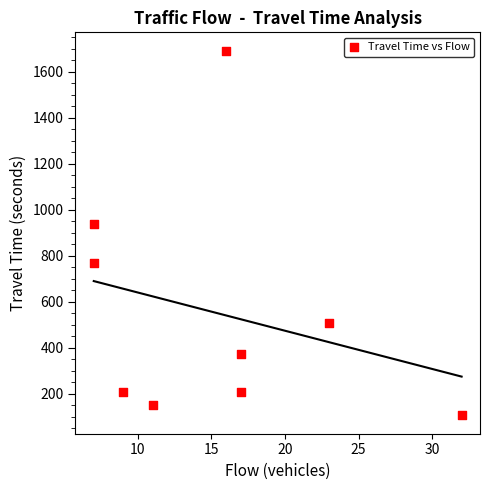

What Y value in the scatter plot is closest to 898?

939